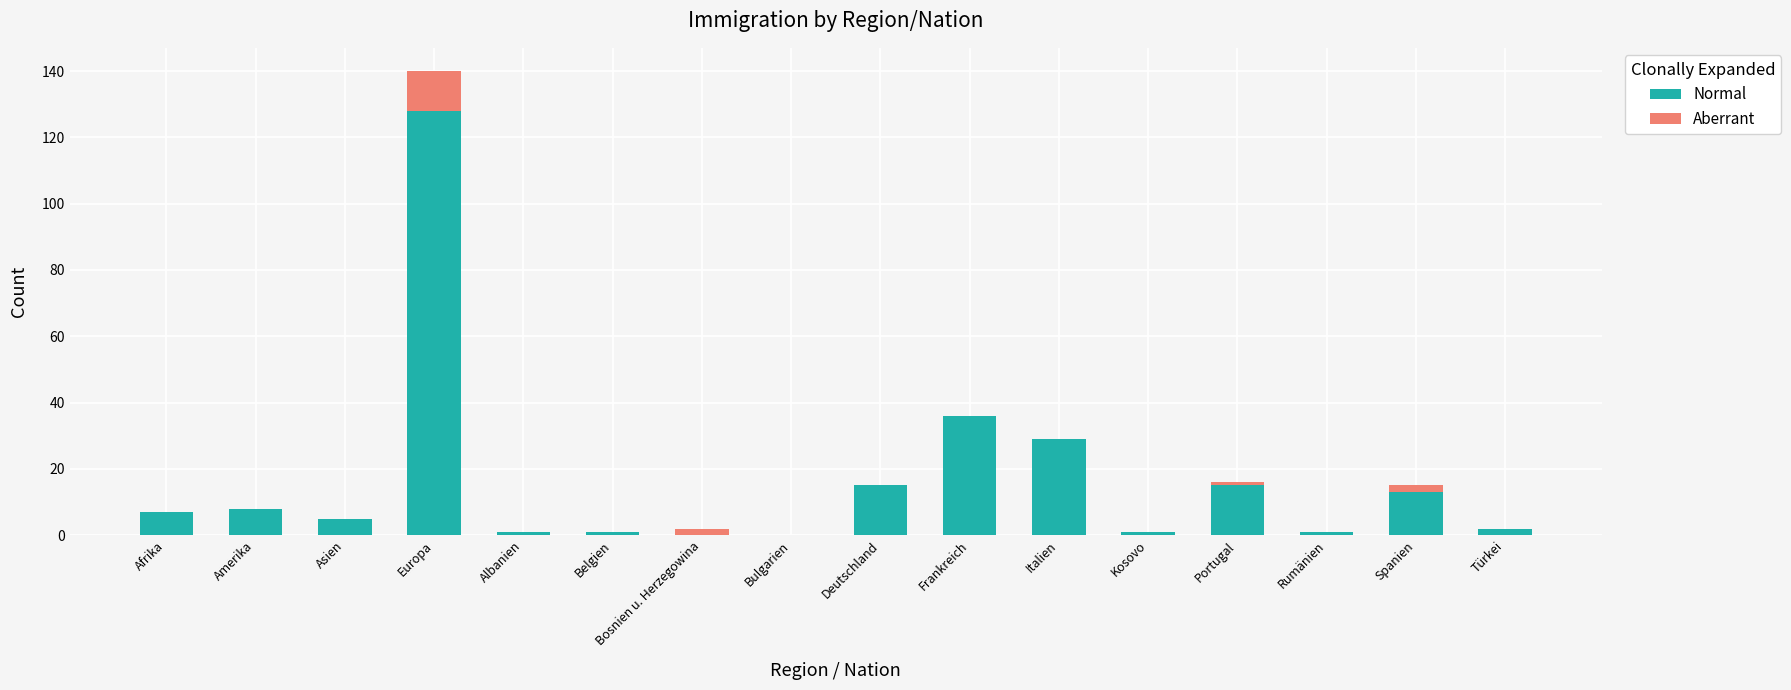

The value of Normal at Frankreich is 63. True or false?

False